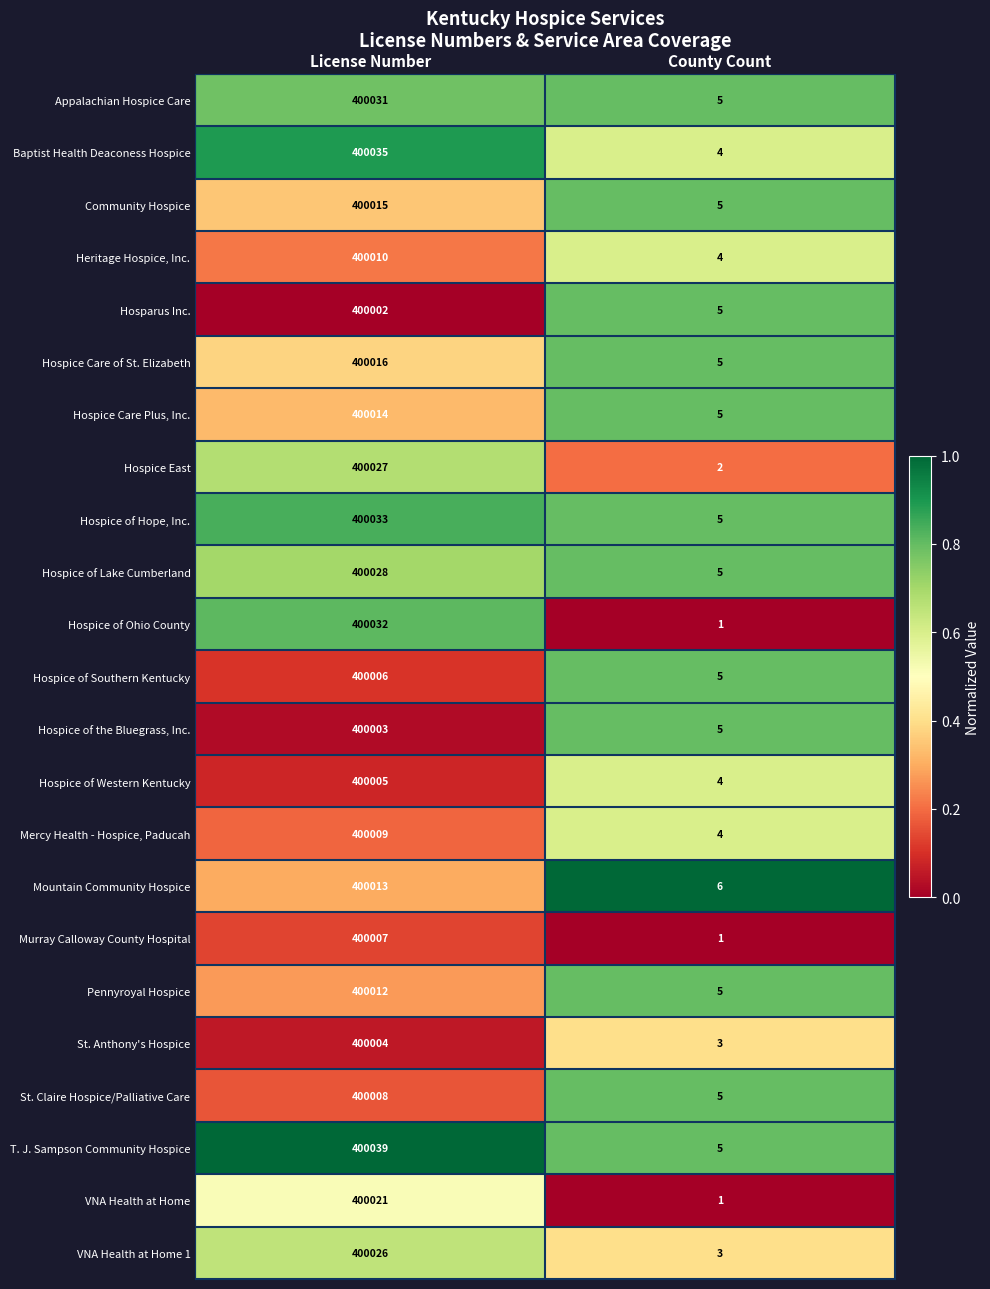

Rank the series by their maximum value, from highest to lowest.

T. J. Sampson Community Hospice, Baptist Health Deaconess Hospice, Hospice of Hope, Inc., Hospice of Ohio County, Appalachian Hospice Care, Hospice of Lake Cumberland, Hospice East, VNA Health at Home 1, VNA Health at Home, Hospice Care of St. Elizabeth, Community Hospice, Hospice Care Plus, Inc., Mountain Community Hospice, Pennyroyal Hospice, Heritage Hospice, Inc., Mercy Health - Hospice, Paducah, St. Claire Hospice/Palliative Care, Murray Calloway County Hospital, Hospice of Southern Kentucky, Hospice of Western Kentucky, St. Anthony's Hospice, Hospice of the Bluegrass, Inc., Hosparus Inc.